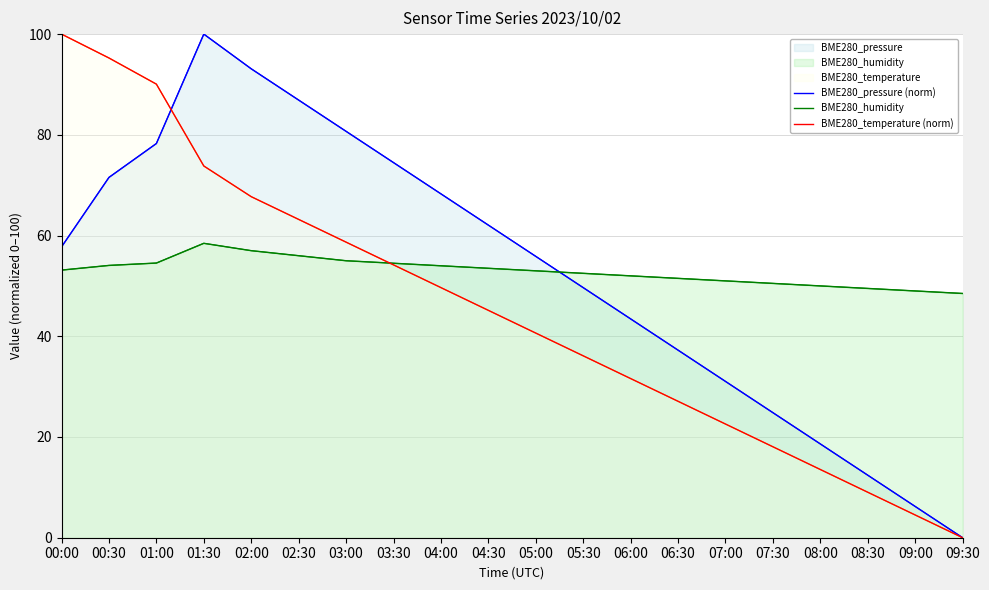

Where is BME280_humidity nearest to the value 53?

05:00